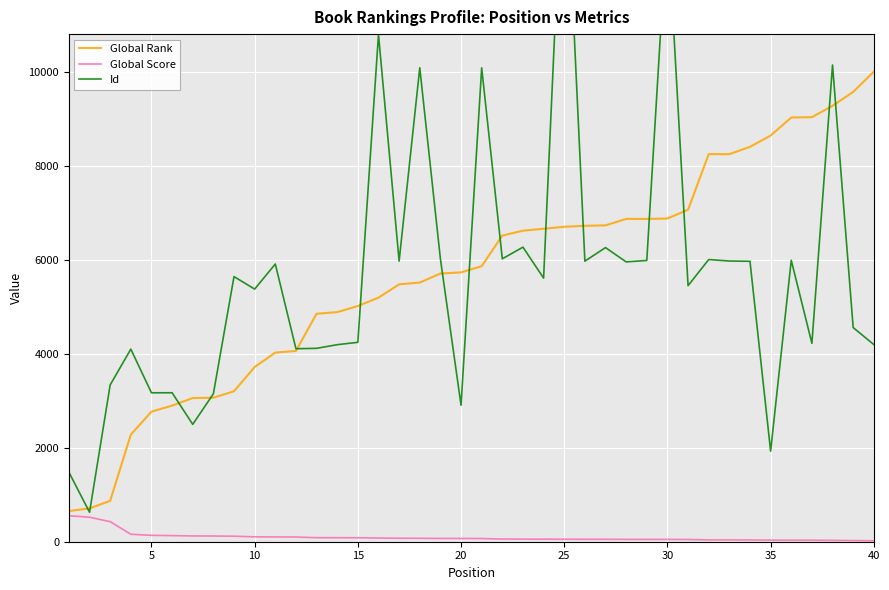

What is the maximum value for Global Rank?

10011